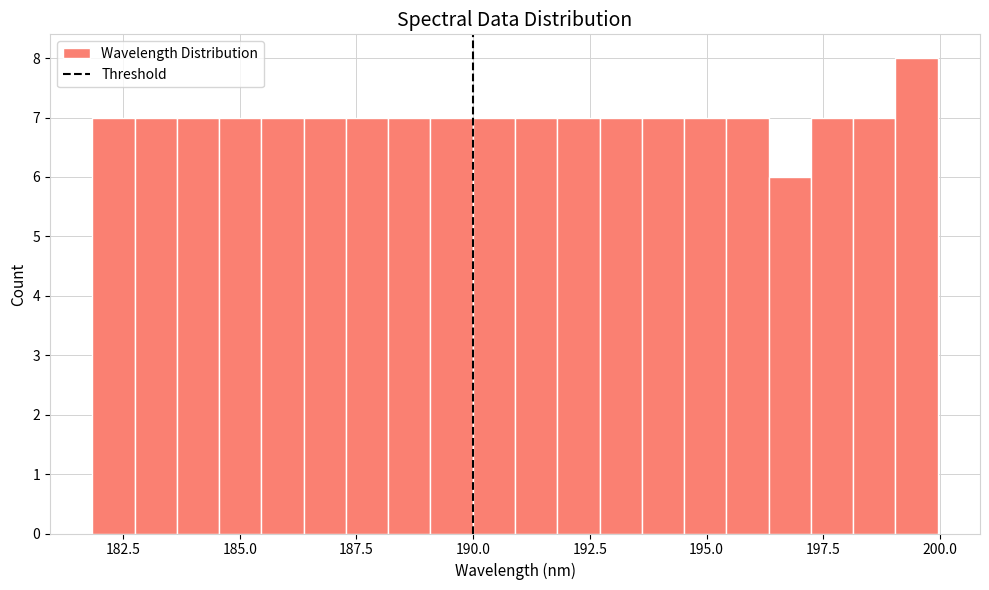

Read against the x-axis, roughly where is the centre of the tallest bar?

199.5